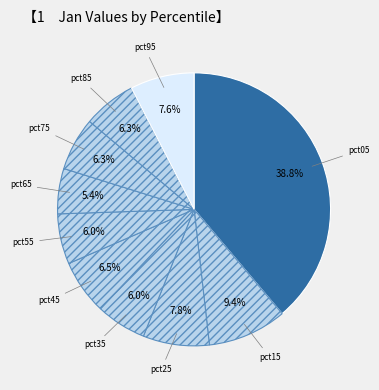

Is it true that pct15 is 23% of the pie?

False